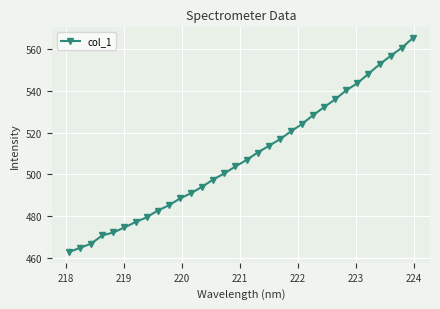

What is the smallest value displayed?

462.9